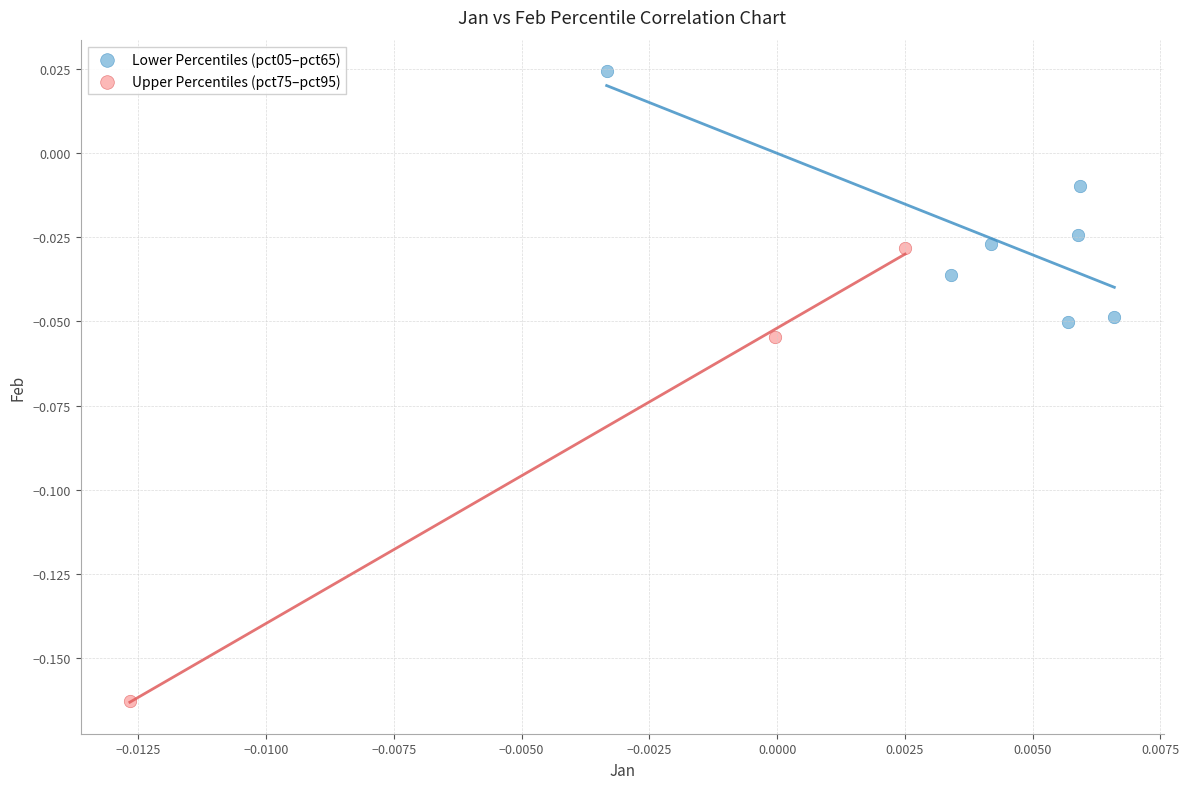

Which series has the largest Y range (max minus min)?

Upper Percentiles (pct75–pct95)